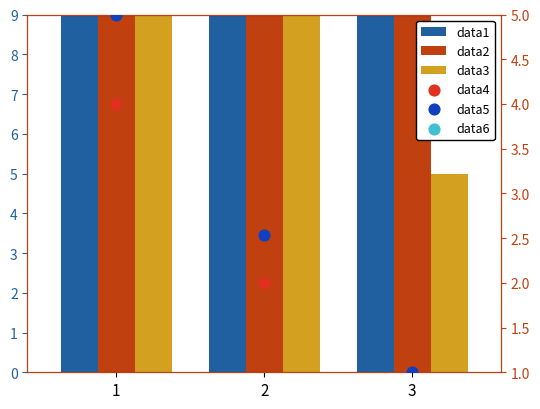

At how many categories does at least one series exceed 19?

3